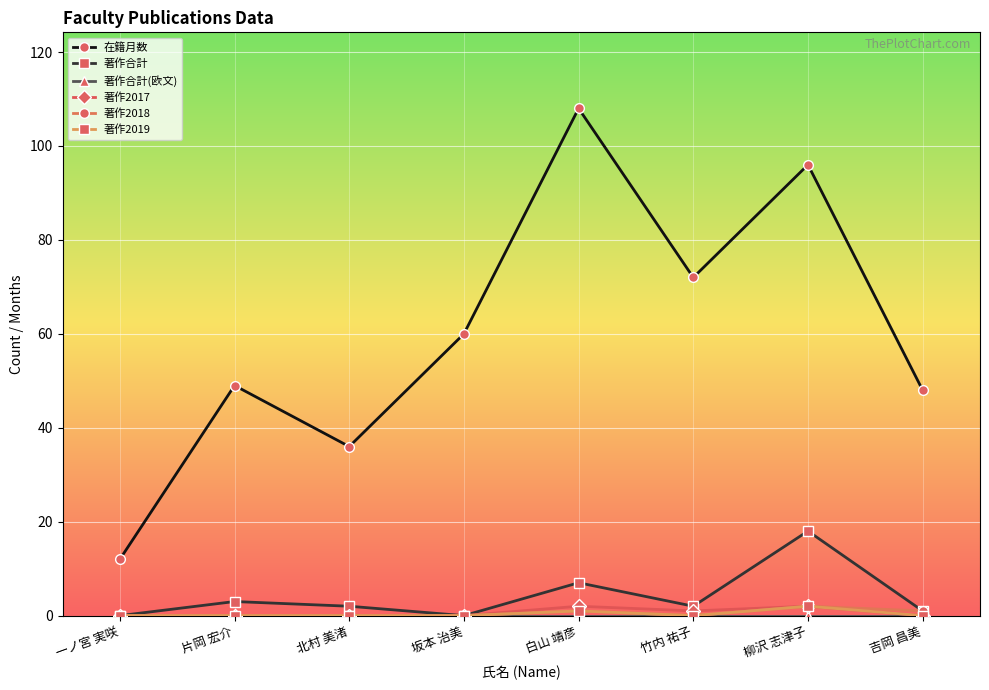

Which series has the widest spread of values?

在籍月数